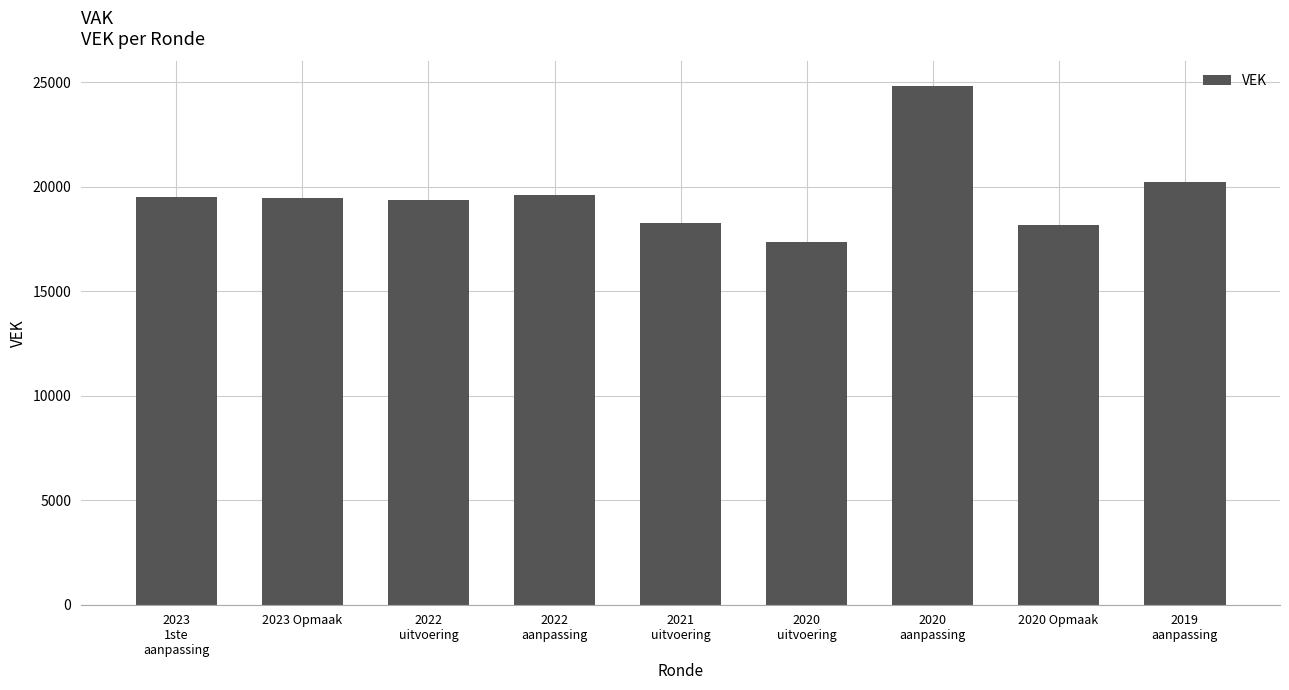

What value does the data have at 2020 Opmaak?

18180